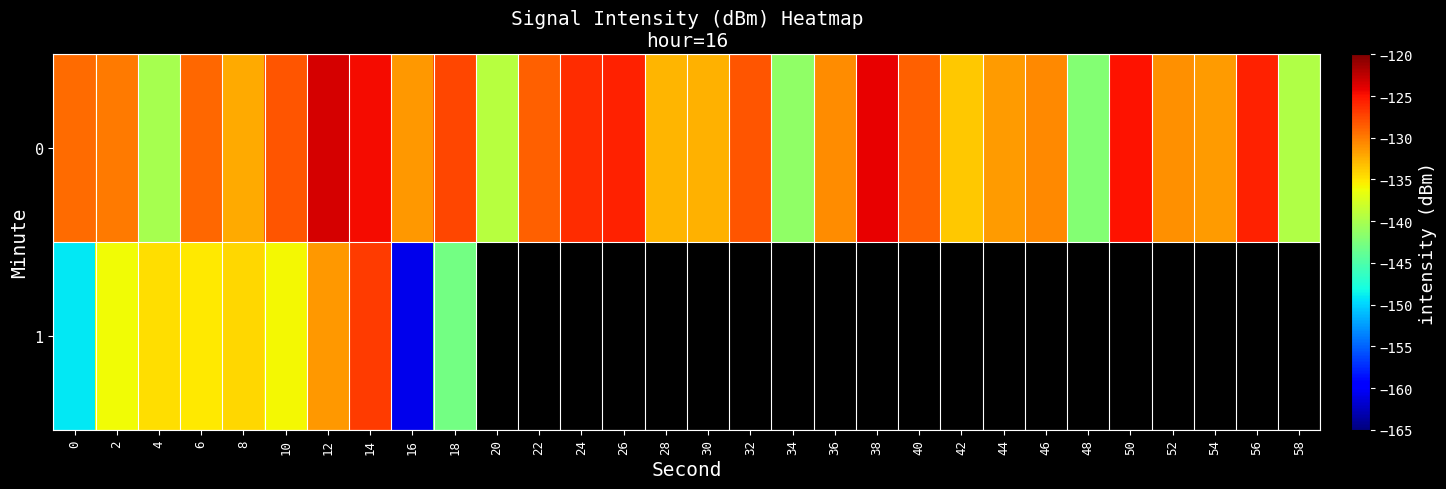

List the labels in order of 0 value, smallest first.

48, 34, 4, 58, 20, 42, 28, 30, 8, 54, 44, 16, 52, 36, 46, 2, 0, 6, 22, 40, 32, 10, 18, 24, 26, 56, 50, 14, 38, 12